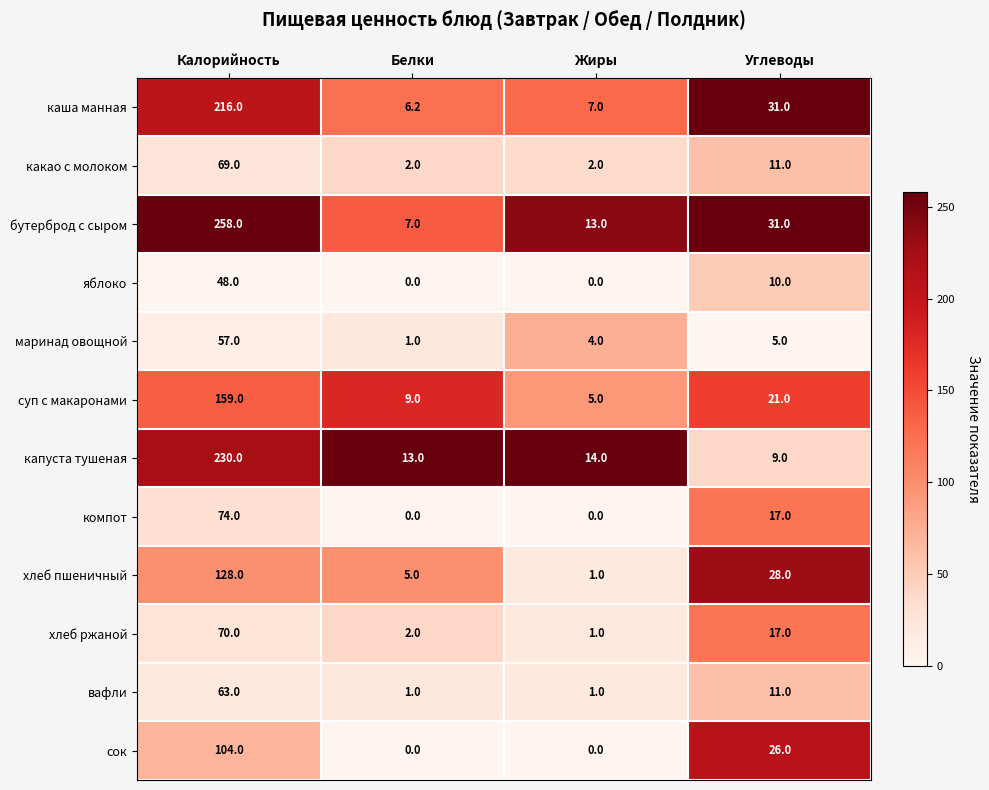

What is the difference between the maximum and minimum values in the маринад овощной series?

56.0